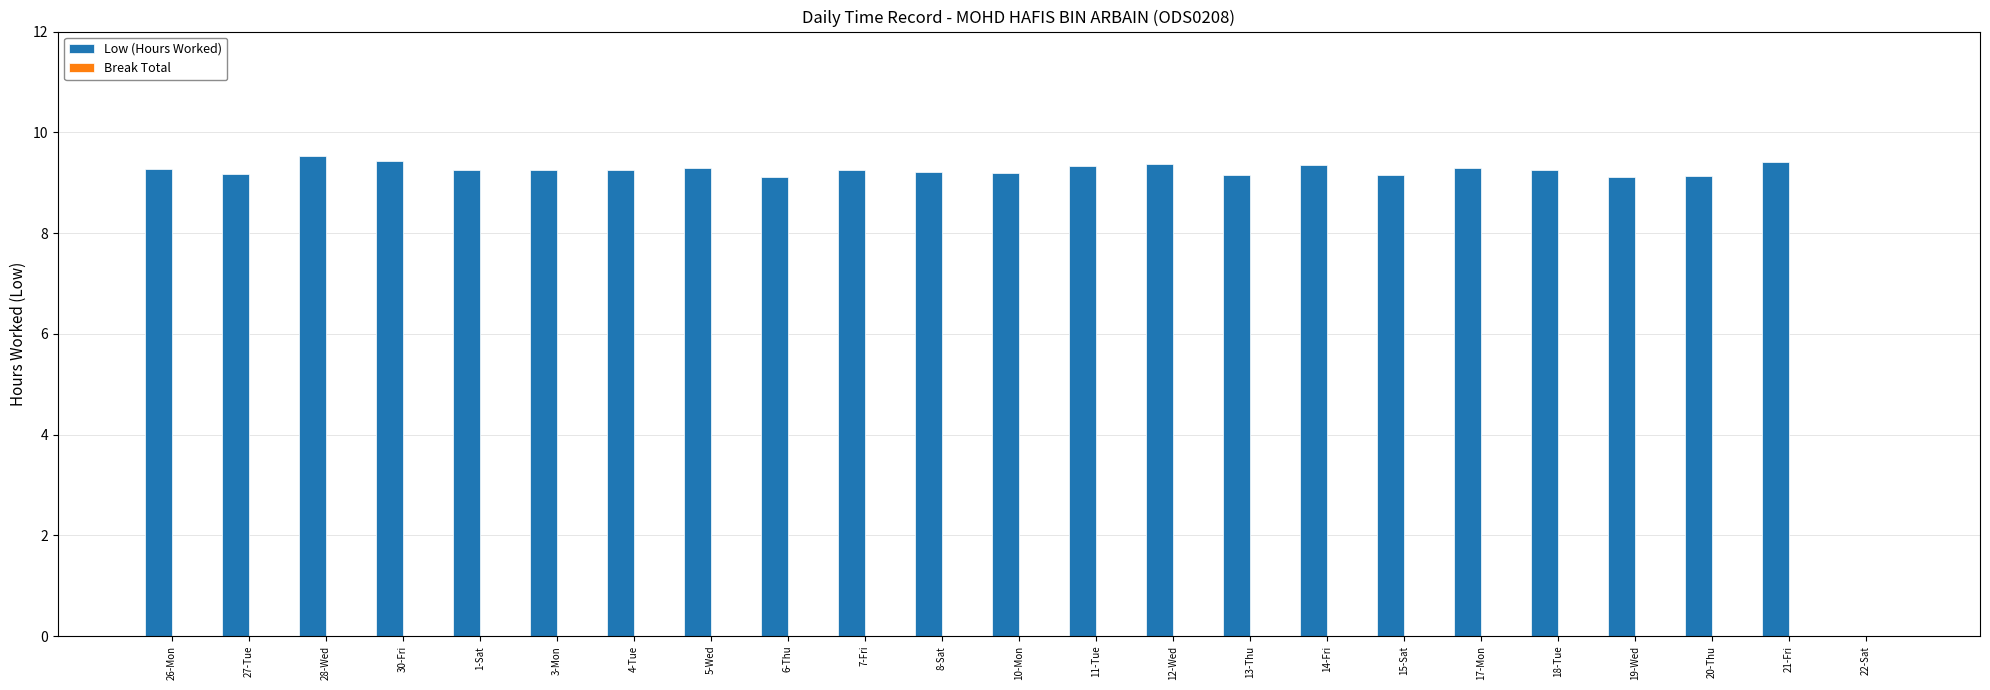

Approximately how many times larger is the value at 20-Thu compared to 30-Fri?

1.0